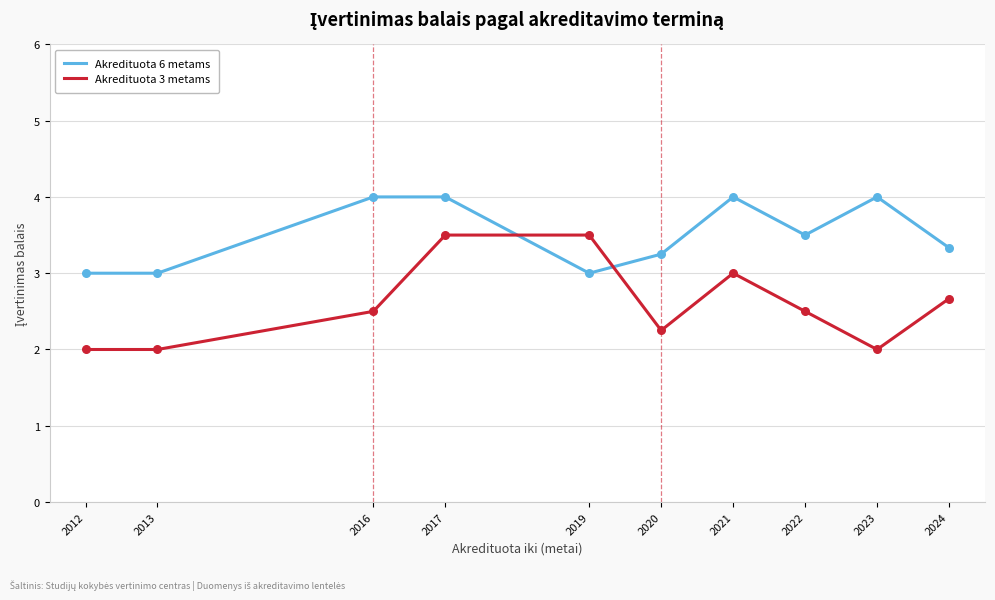

At which category is the sum across all series the highest?

2017